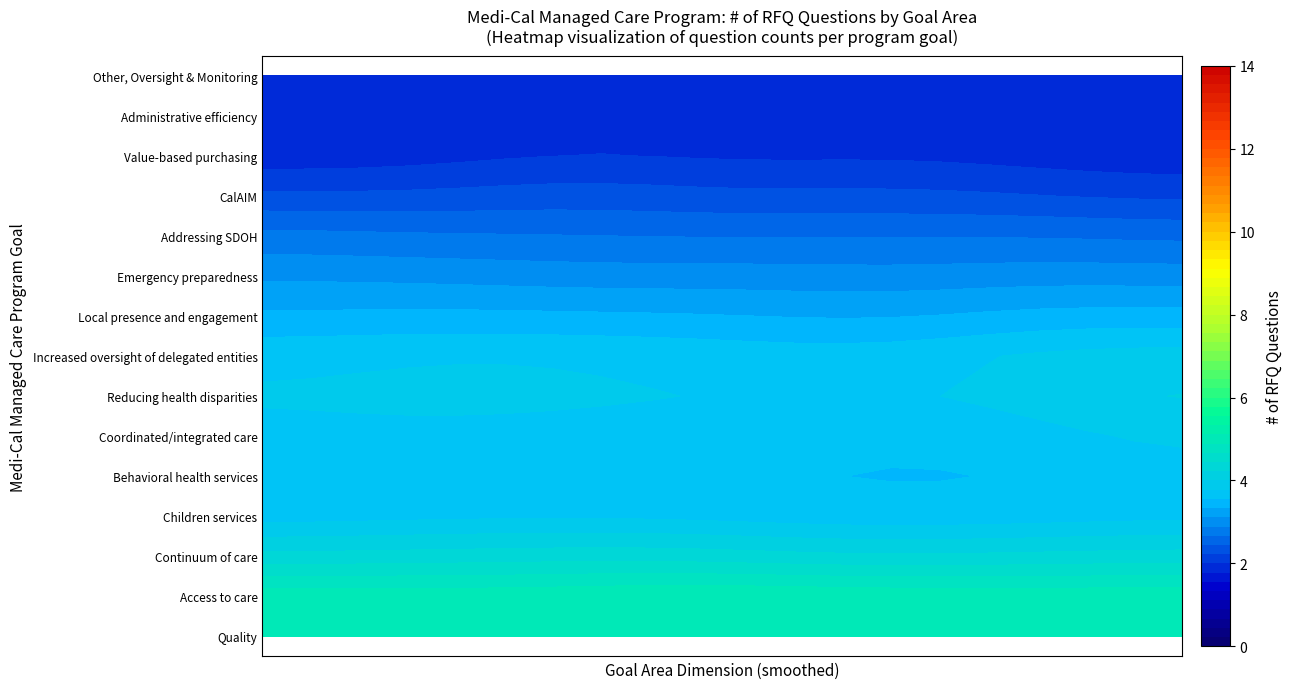

What is the difference between the values at Administrative efficiency and CalAIM?

1